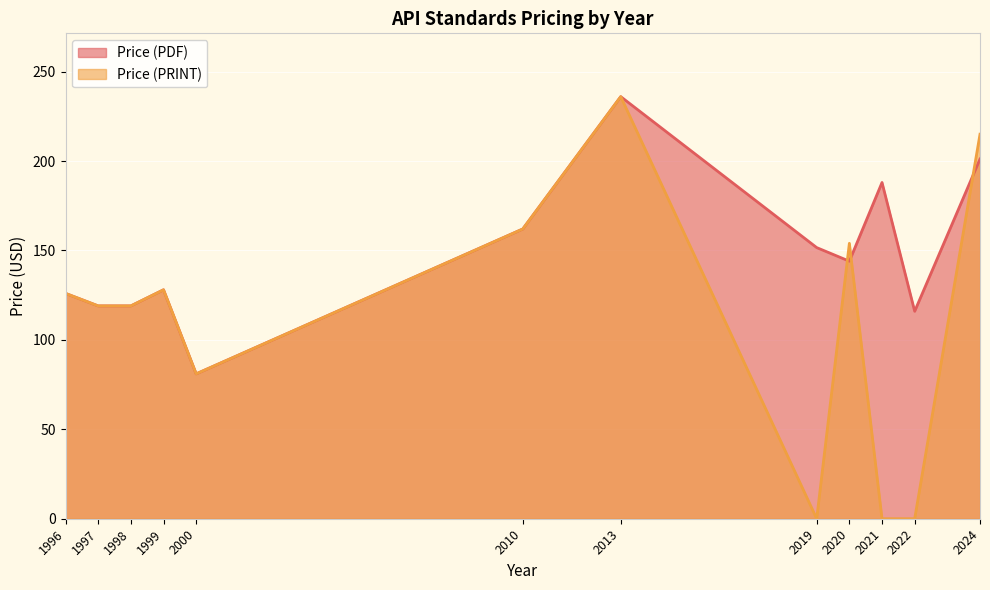

Rank the series at 2024 from highest to lowest value.

Price (PRINT), Price (PDF)